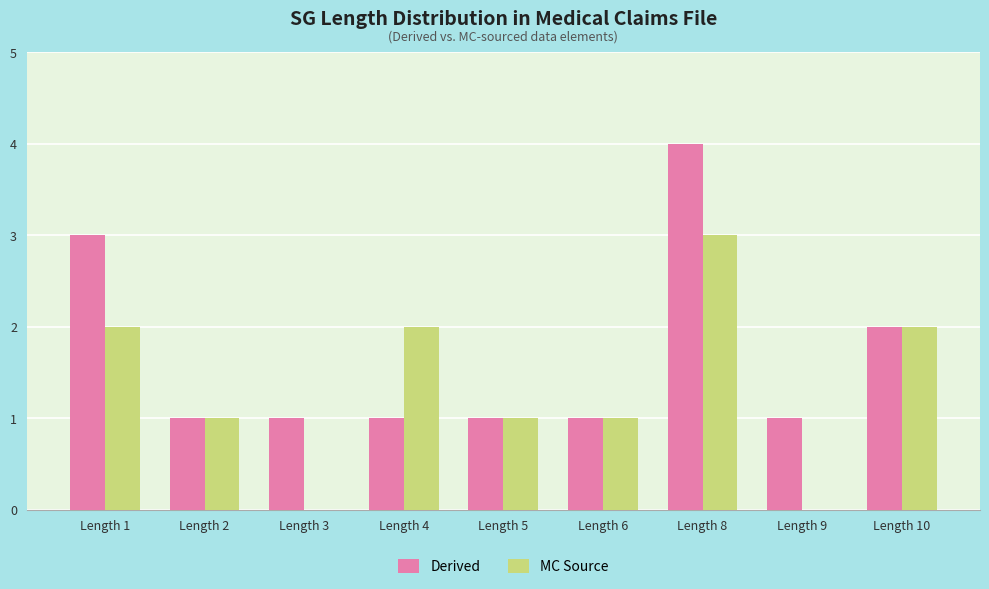

Reading left to right, transcribe all the data shown in this chart.

Derived: Length 1=3	Length 2=1	Length 3=1	Length 4=1	Length 5=1	Length 6=1	Length 8=4	Length 9=1	Length 10=2
MC Source: Length 1=2	Length 2=1	Length 3=0	Length 4=2	Length 5=1	Length 6=1	Length 8=3	Length 9=0	Length 10=2